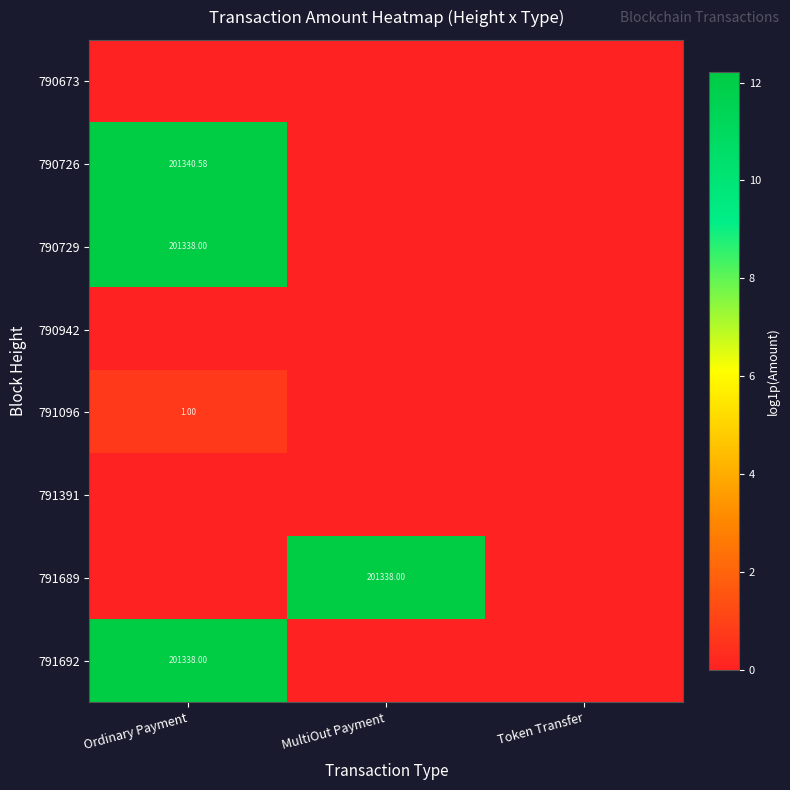

The 790673 series shows 0.0 at MultiOut Payment. True or false?

True